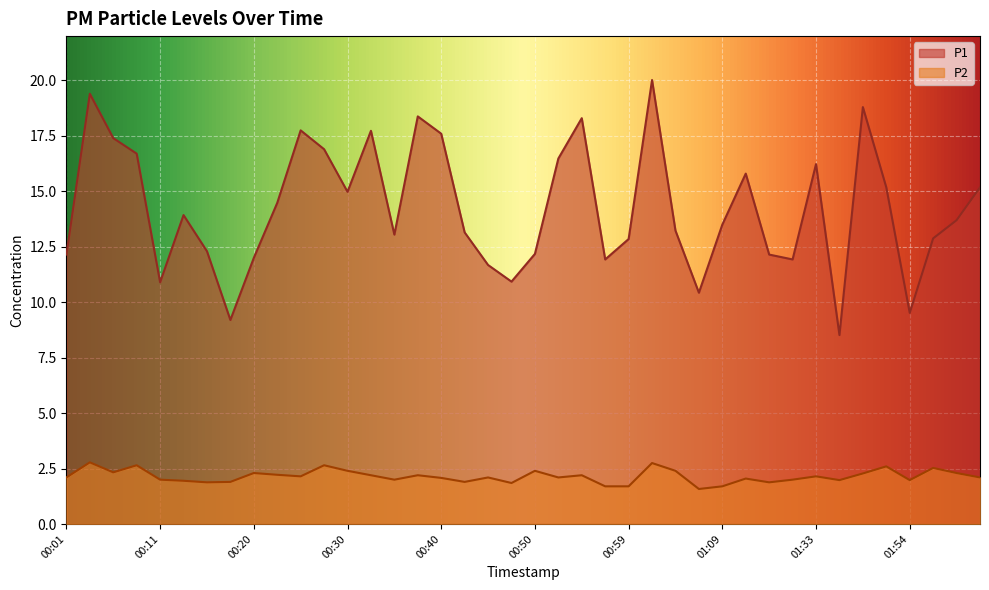

At how many categories does at least one series exceed 12?

30